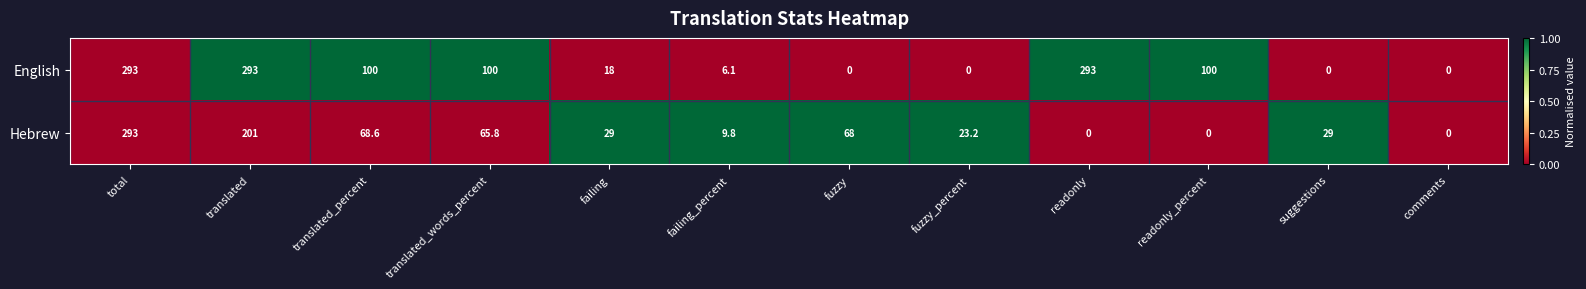

Reading left to right, transcribe all the data shown in this chart.

English: total=293.0	translated=293.0	translated_percent=100.0	translated_words_percent=100.0	failing=18.0	failing_percent=6.1	fuzzy=0.0	fuzzy_percent=0.0	readonly=293.0	readonly_percent=100.0	suggestions=0.0	comments=0.0
Hebrew: total=293.0	translated=201.0	translated_percent=68.6	translated_words_percent=65.8	failing=29.0	failing_percent=9.8	fuzzy=68.0	fuzzy_percent=23.2	readonly=0.0	readonly_percent=0.0	suggestions=29.0	comments=0.0